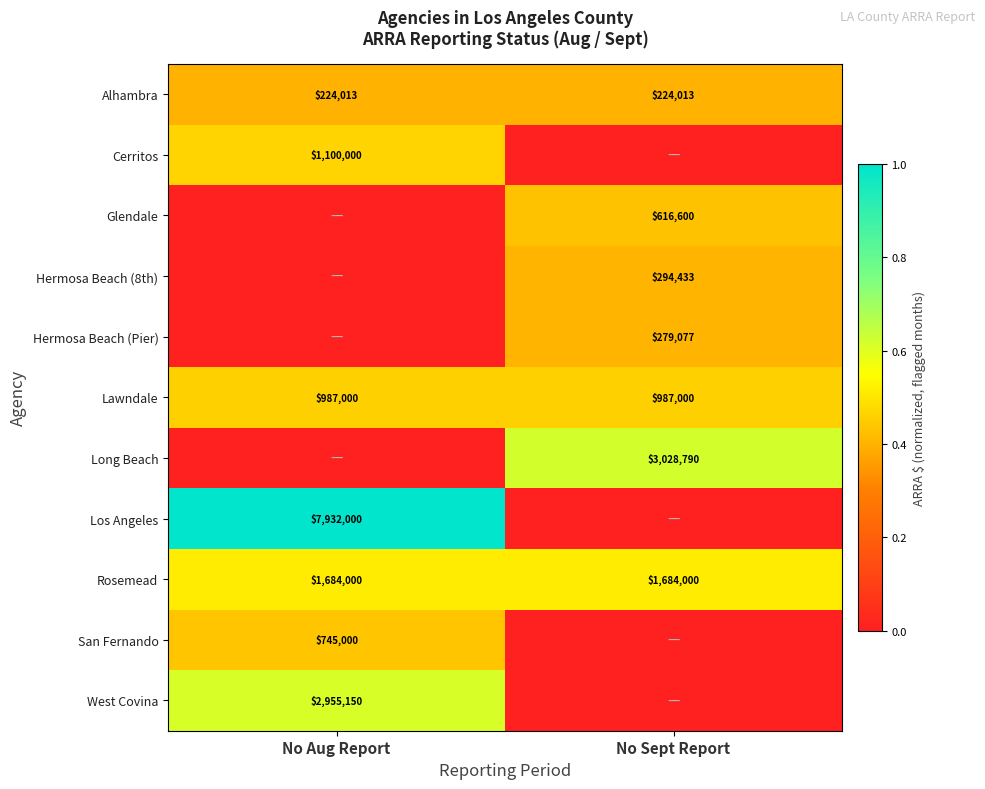

At how many categories does at least one series exceed 0?

2